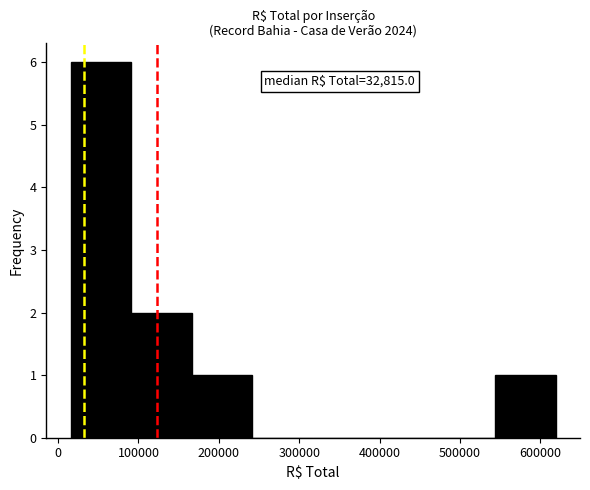

Over which range of the x-axis is the bar tallest?

20000 to 90000